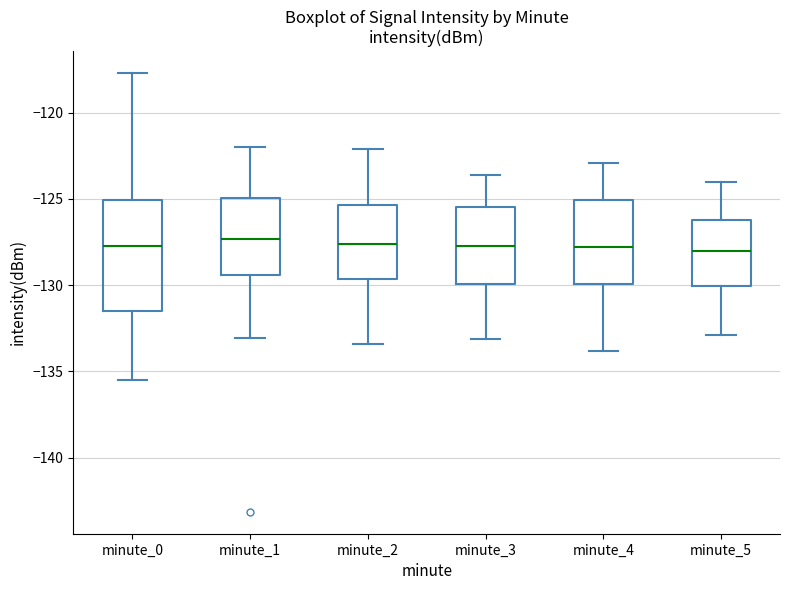

Which box is the tallest, from its lower edge to its upper edge?

minute_0